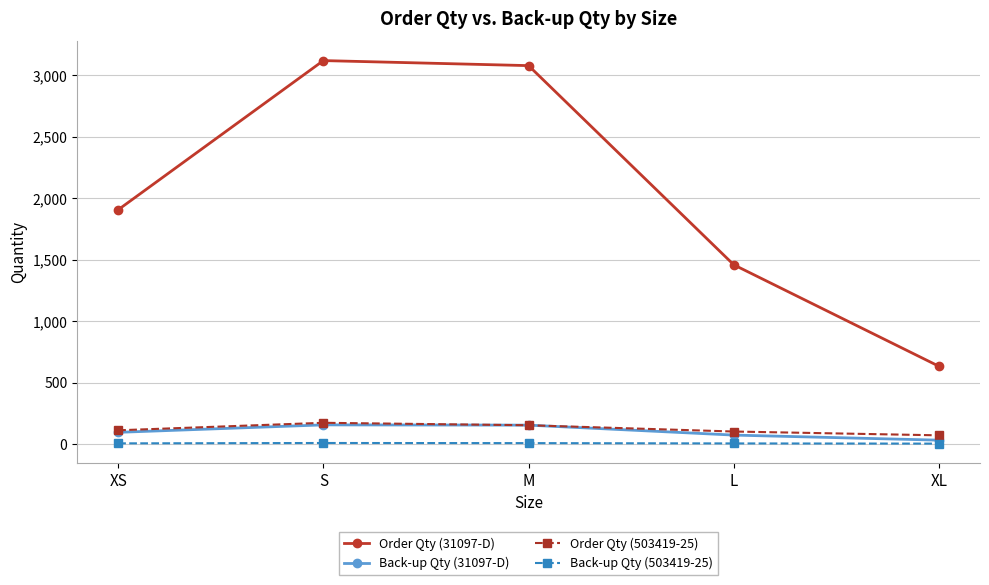

What is the label of the 5th point from the right?

XS